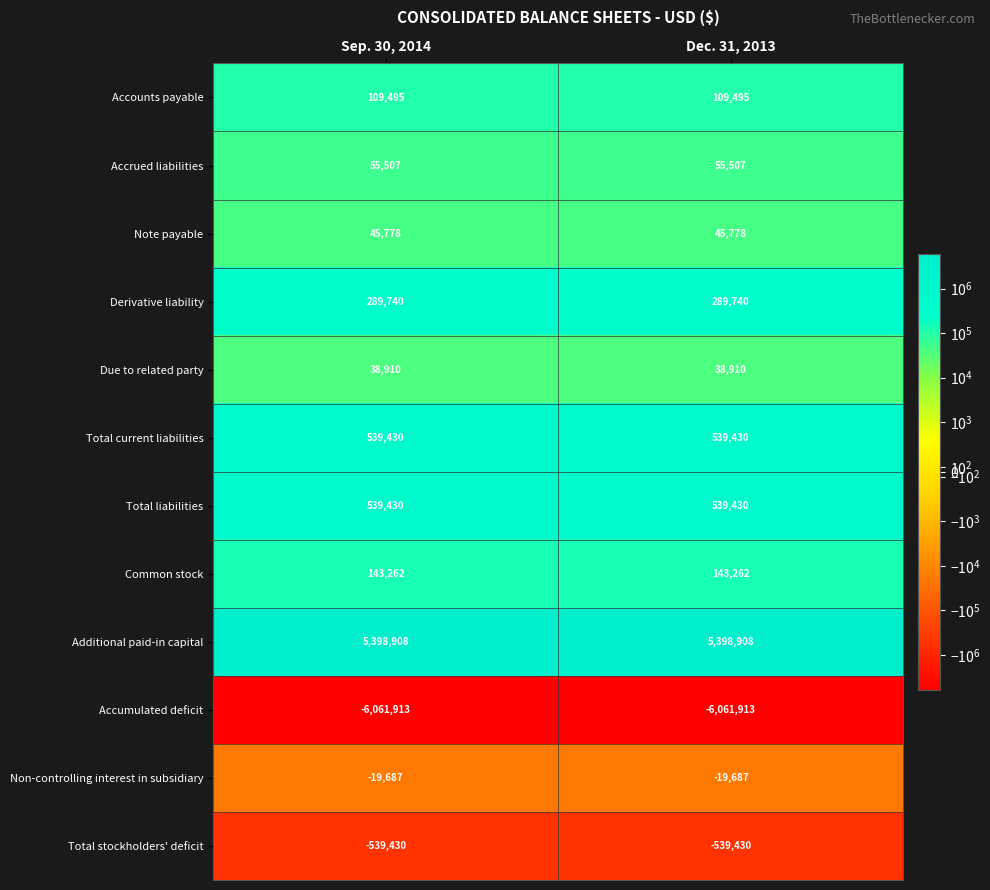

What is the average value of the Accounts payable series?

109495